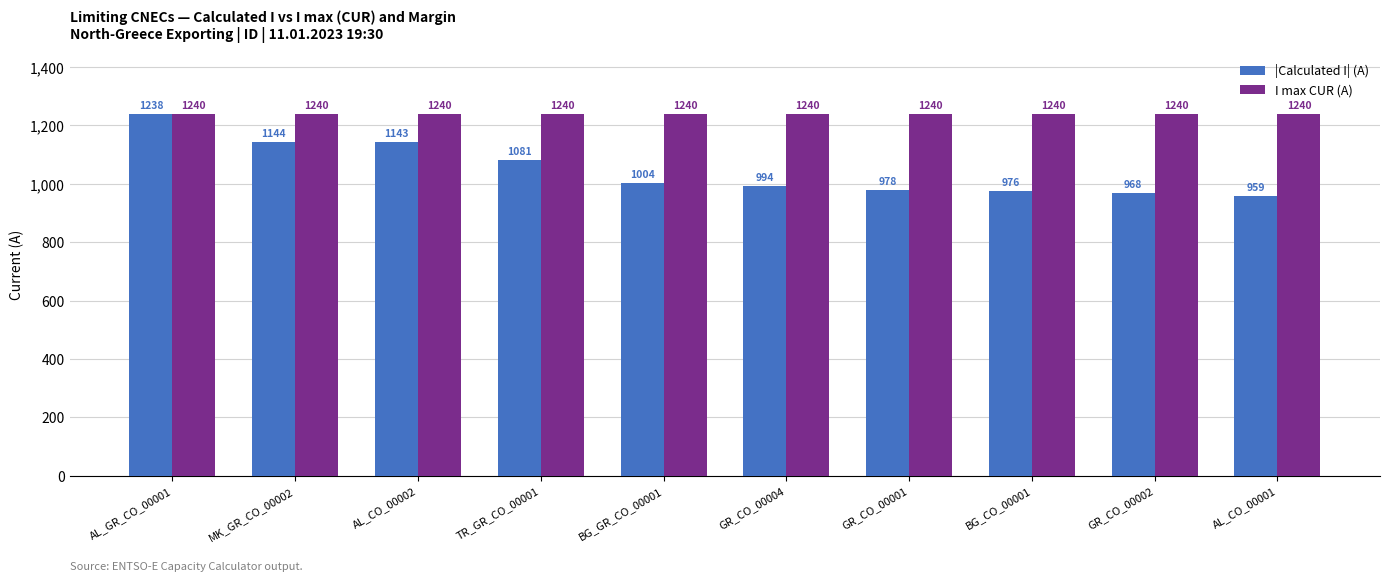

Which label corresponds to the smallest value in the chart?

AL_CO_00001